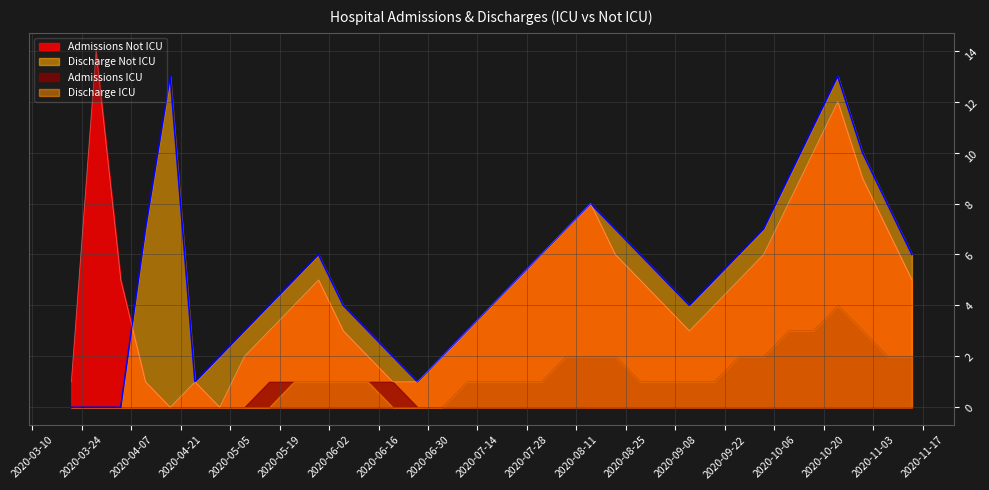

At which category is the sum across all series the highest?

2020-10-24